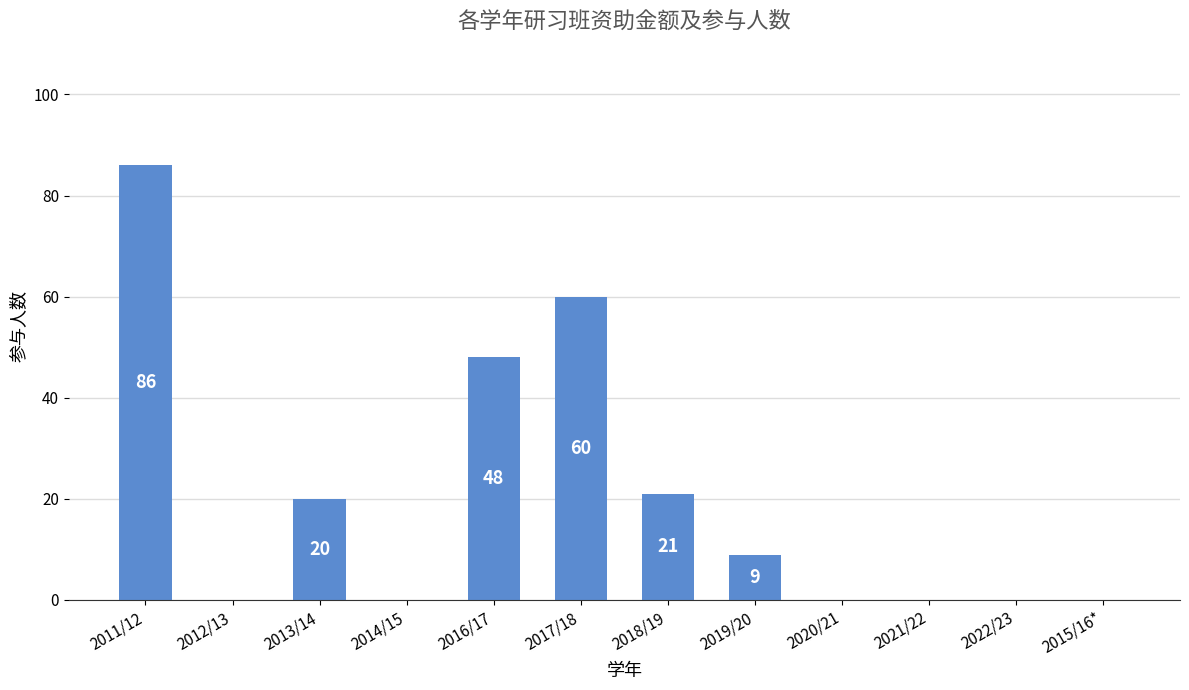

At which label is the value closest to 43?

2016/17